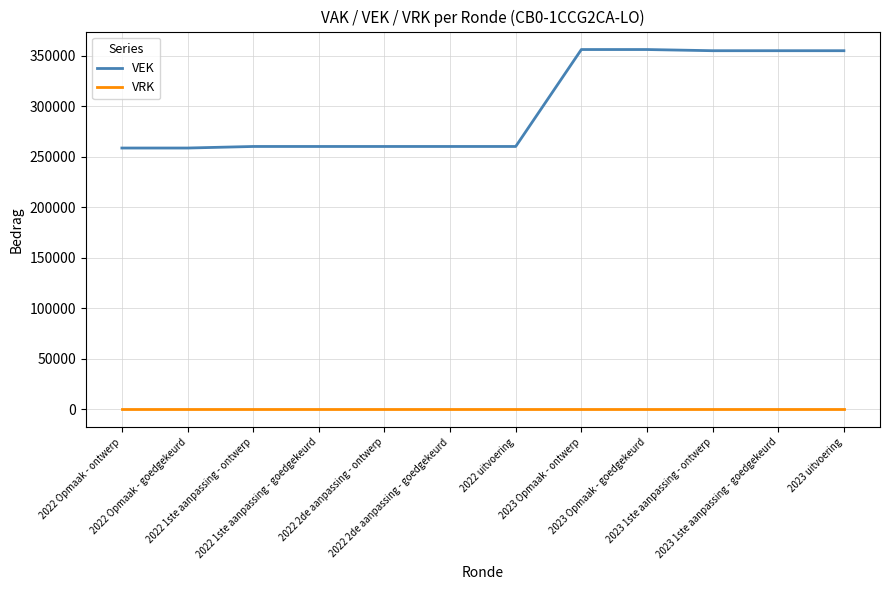

True or false: VRK and VEK cross at least once.

False